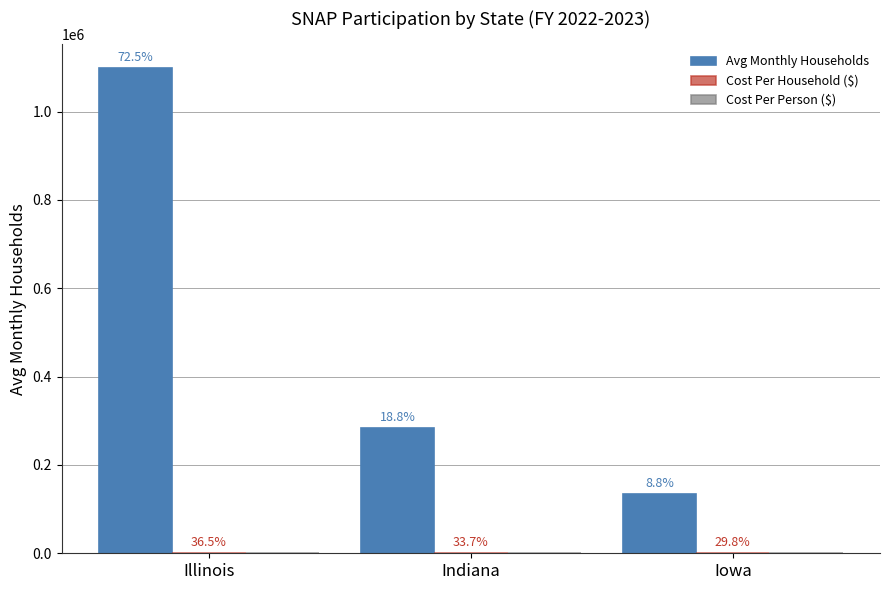

How many groups of bars are there?

3